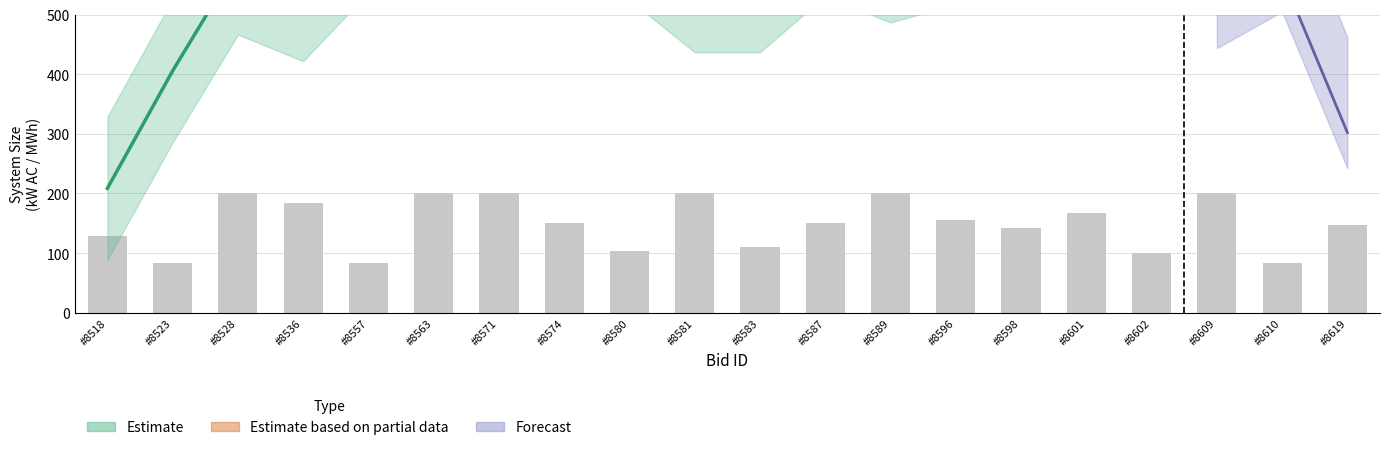

Are the bars horizontal?

No